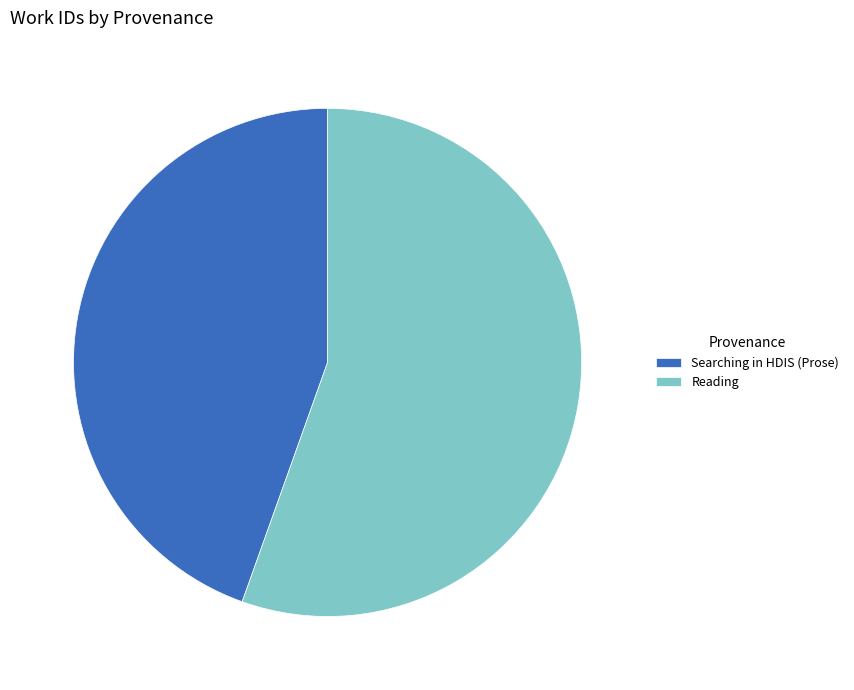

Between Reading and Searching in HDIS (Prose), which is larger?

Reading